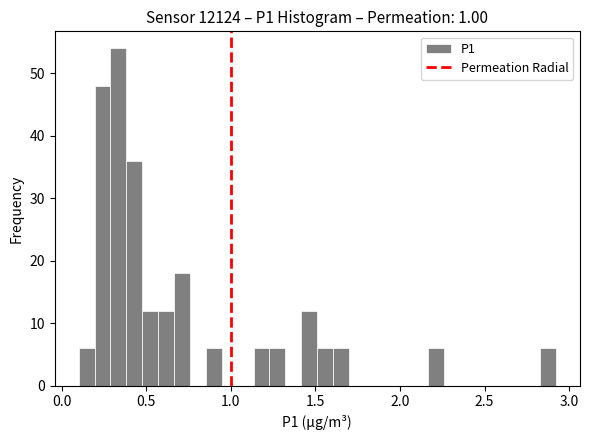

Read against the x-axis, roughly where is the centre of the tallest bar?

0.35